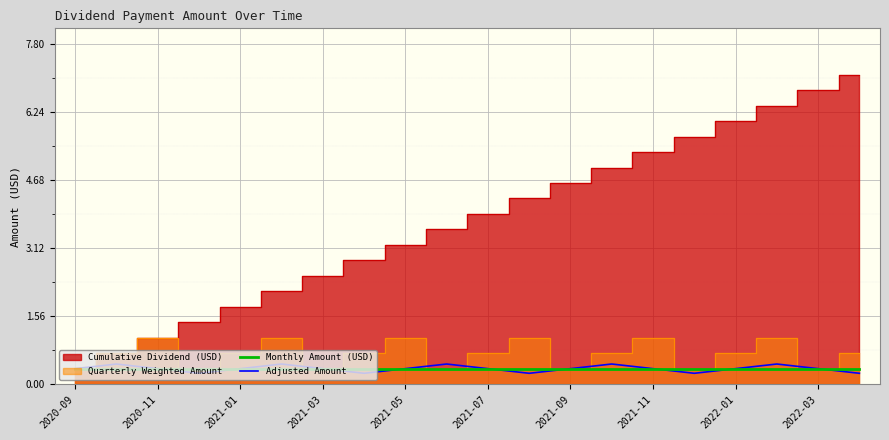

Is it true that Monthly Amount (USD) equals 0.4 at 2022-03?

True